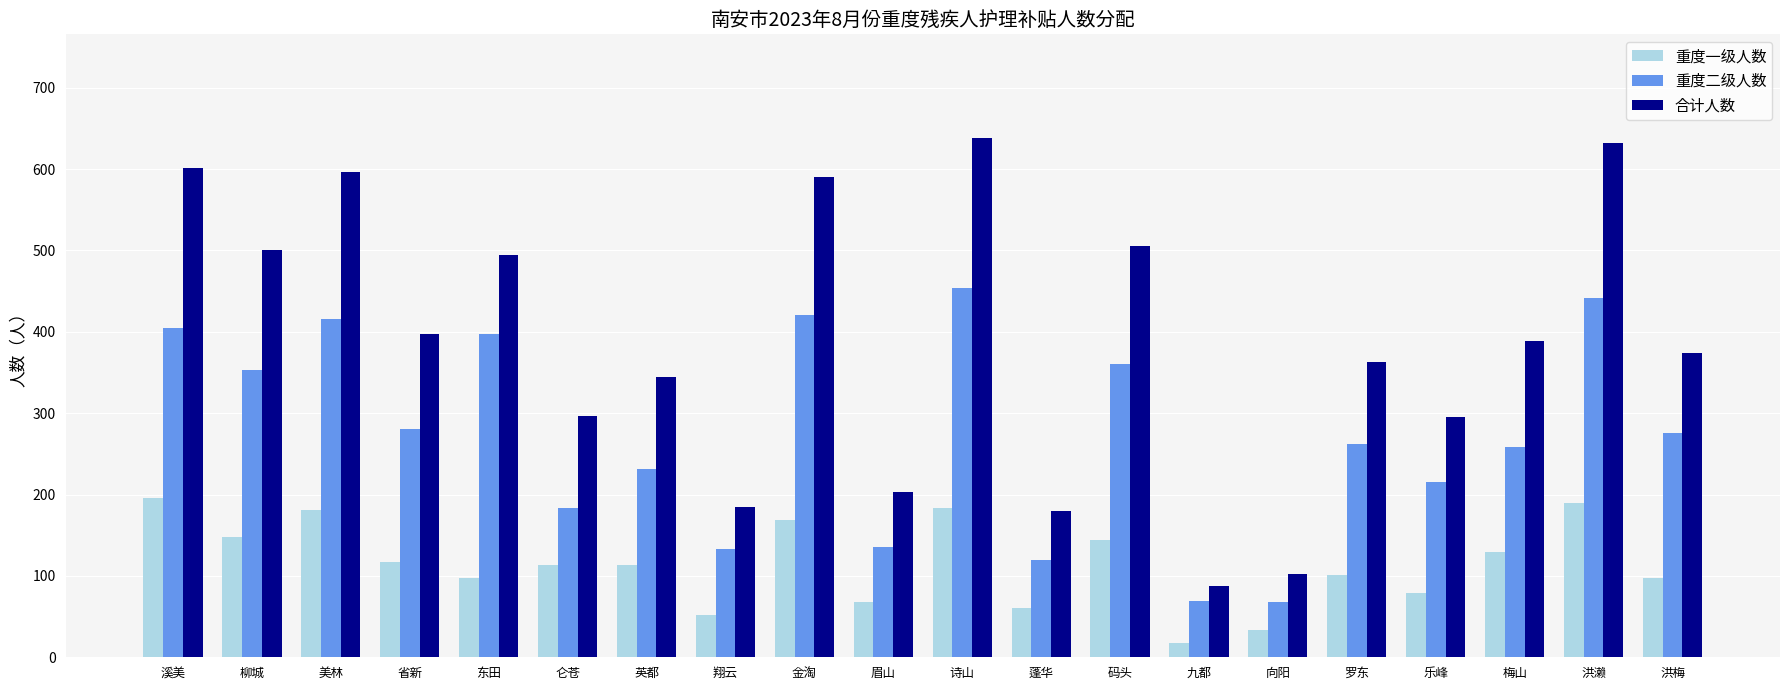

What is the sum of all 重度二级人数 values?

5481